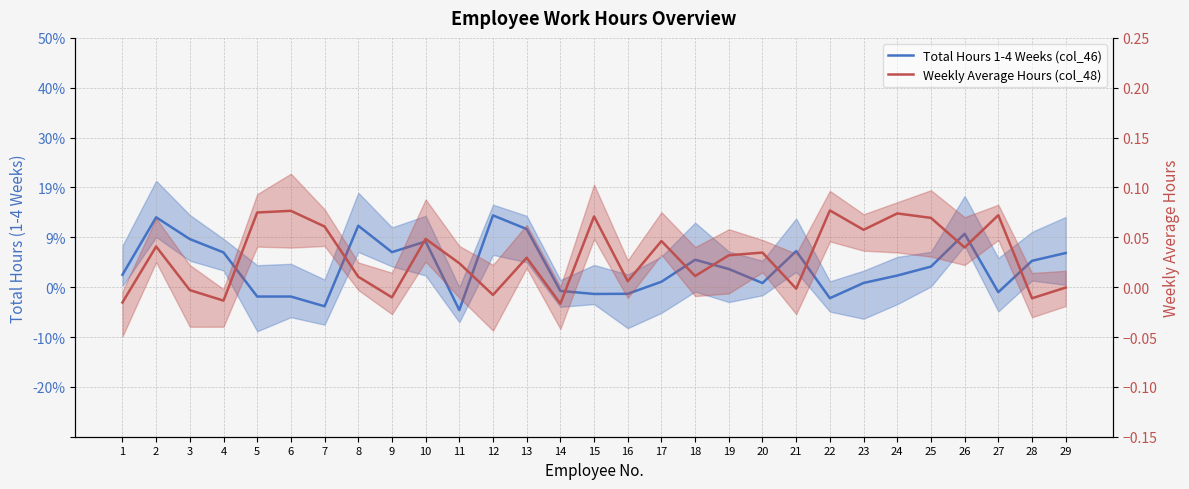

True or false: Total Hours 1-4 Weeks (col_46) has more than 0 interior local peaks.

True